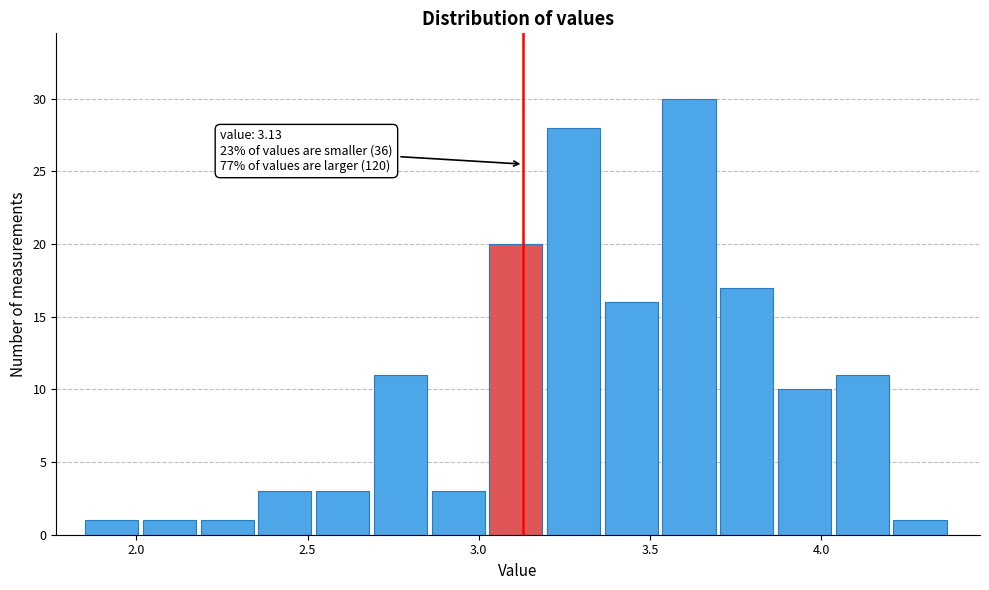

Read against the x-axis, roughly where is the centre of the tallest bar?

3.60